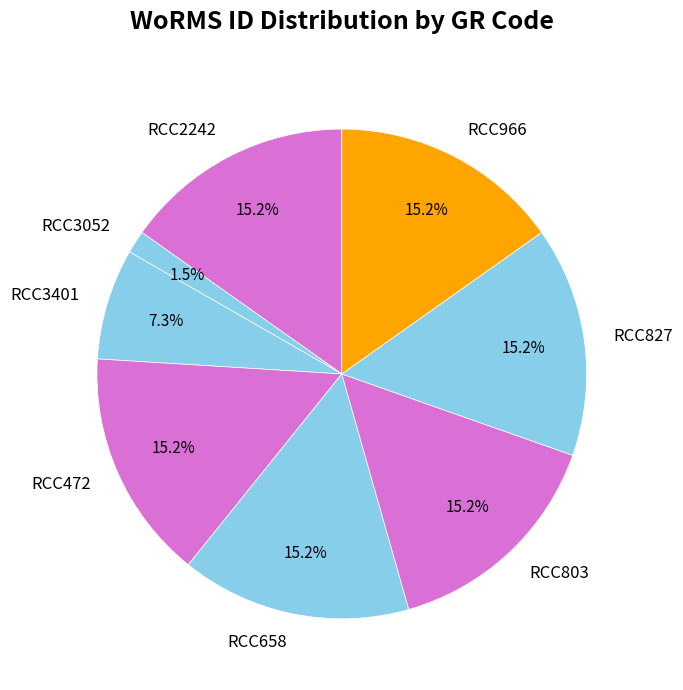

To the nearest percent, what is the difference between the RCC3052 and RCC803 slice percentages?

14%